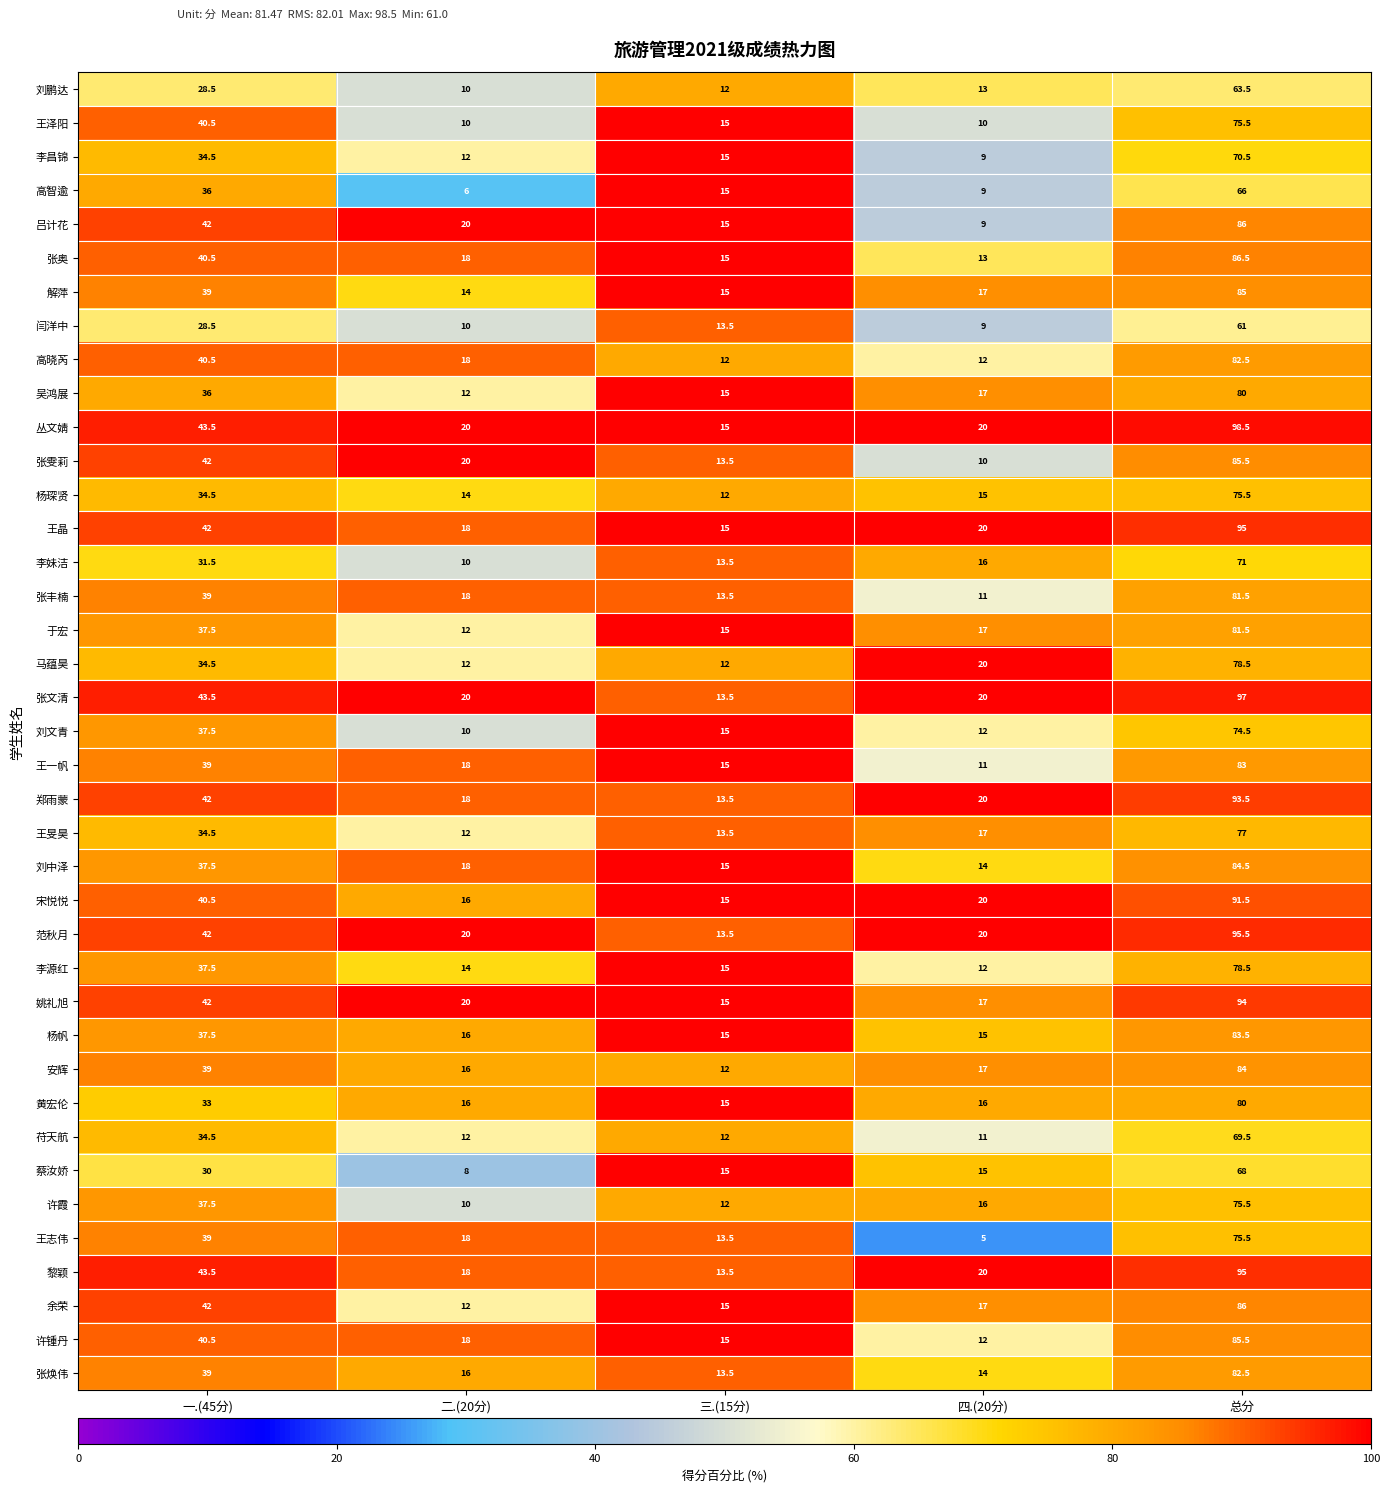

What is the difference between the 范秋月 values at 一.(45分) and 总分?

53.5